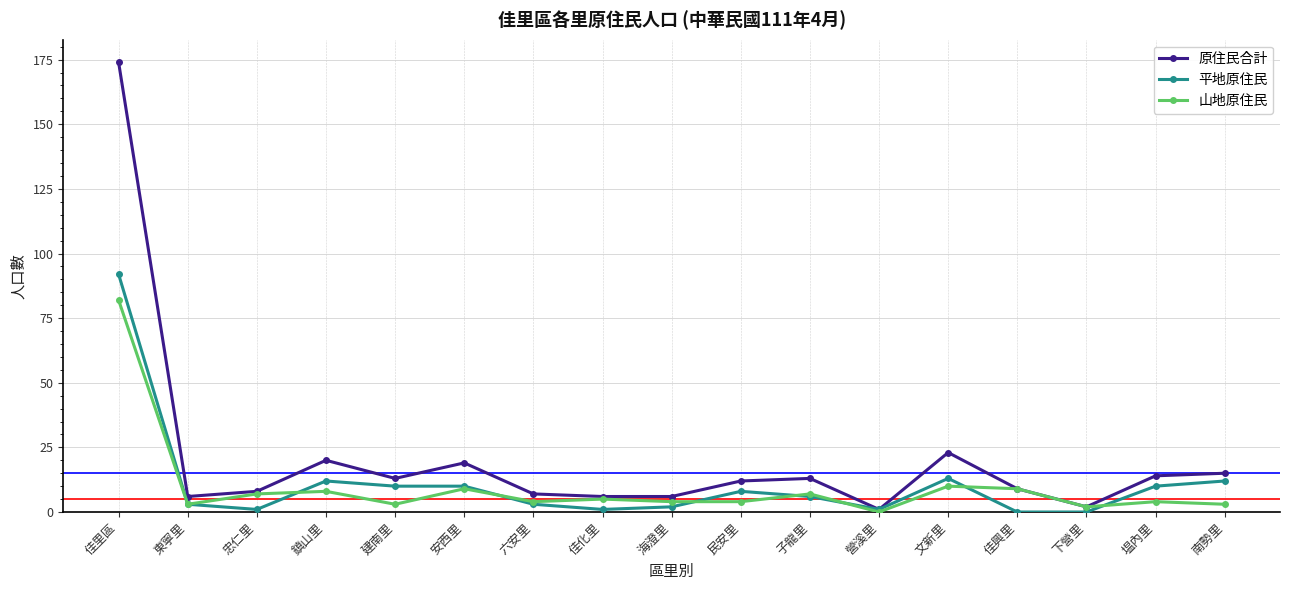

The value of 山地原住民 at 建南里 is 3. True or false?

True